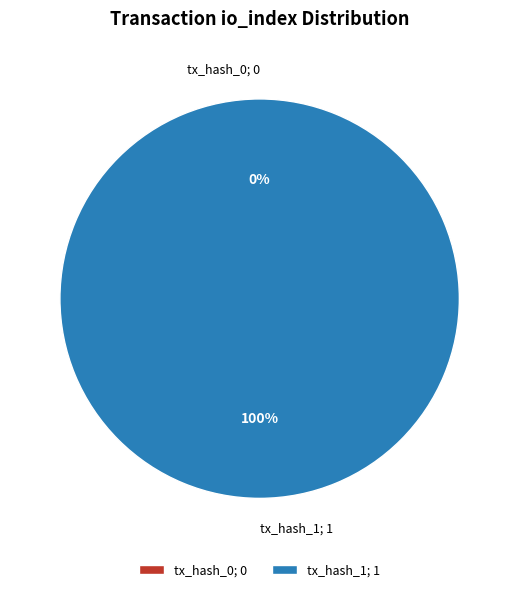

To the nearest percent, what is the difference between the tx_hash_1 and tx_hash_0 slice percentages?

100%